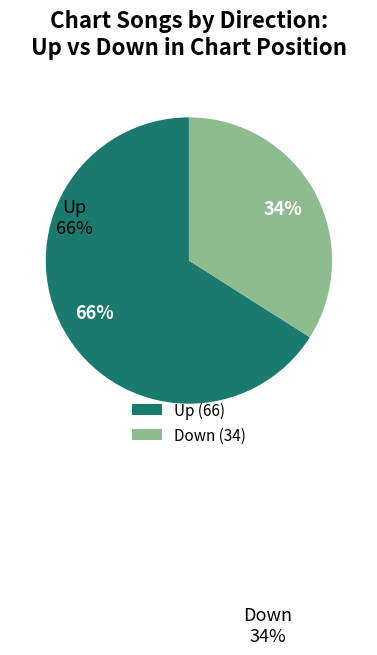

To the nearest percent, what is the average slice percentage?

50%